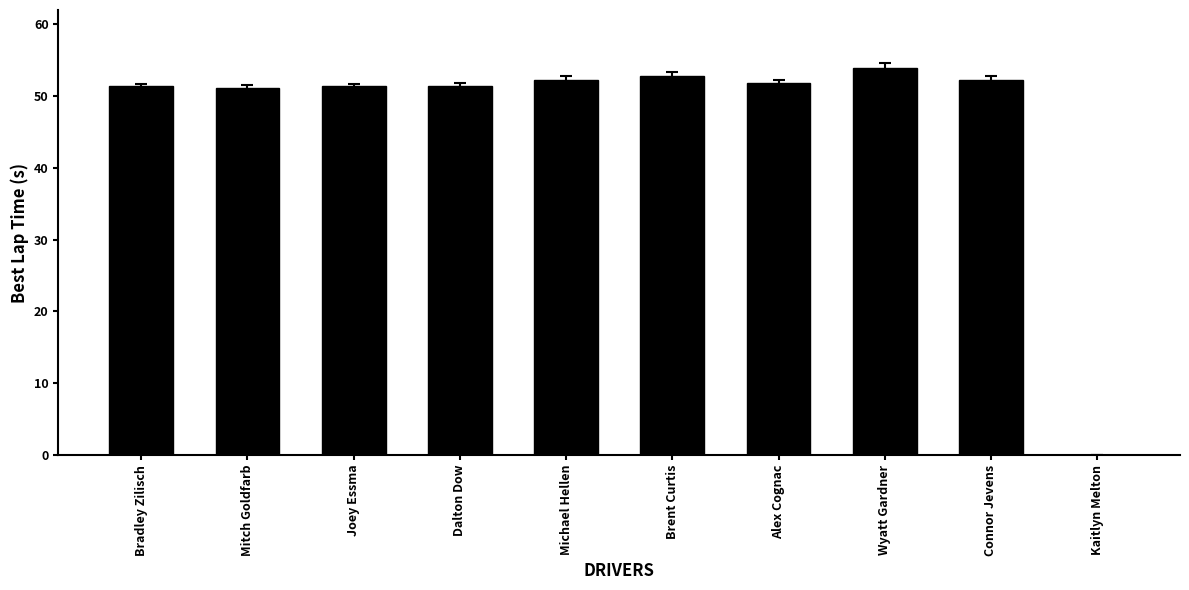

Which has a higher value, Michael Hellen or Joey Essma?

Michael Hellen